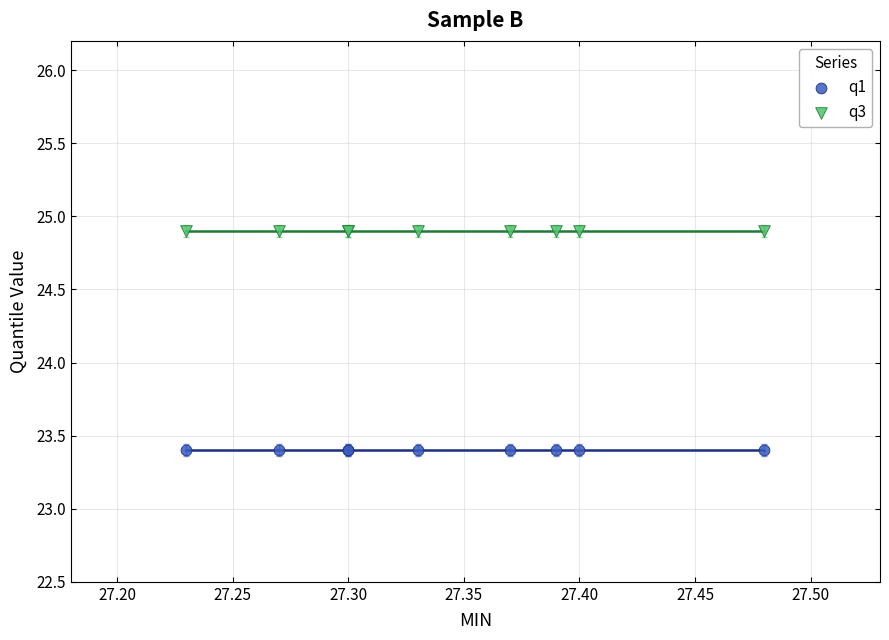

Which series reaches the maximum Y coordinate?

q3